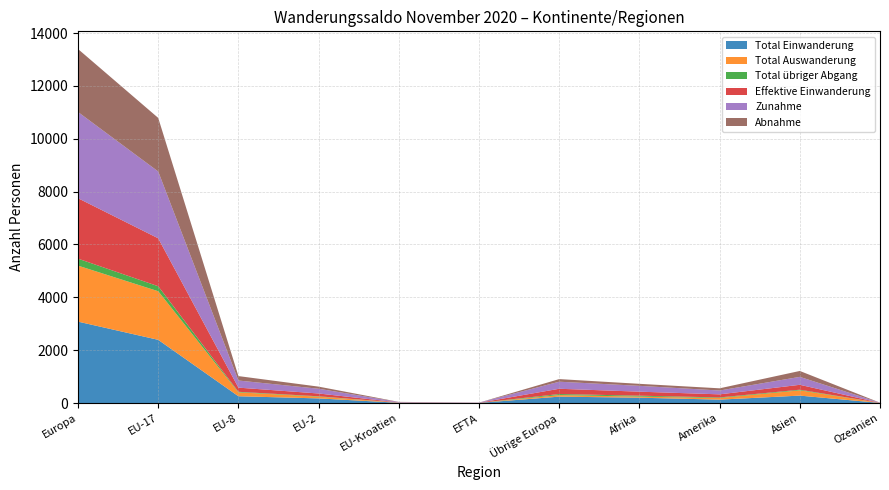

Reading left to right, extract all data points from this chart.

Total Einwanderung: 3081	2392	257	175	10	5	242	202	129	281	4
Total Auswanderung: 2119	1839	148	66	6	1	59	41	61	199	1
Total übriger Abgang: 264	189	20	14	1	0	40	35	22	25	0
Effektive Einwanderung: 2287	1814	158	106	6	4	199	152	117	185	4
Zunahme: 3263	2528	269	180	14	5	267	221	145	300	4
Abnahme: 2383	2028	168	80	7	1	99	76	83	224	1